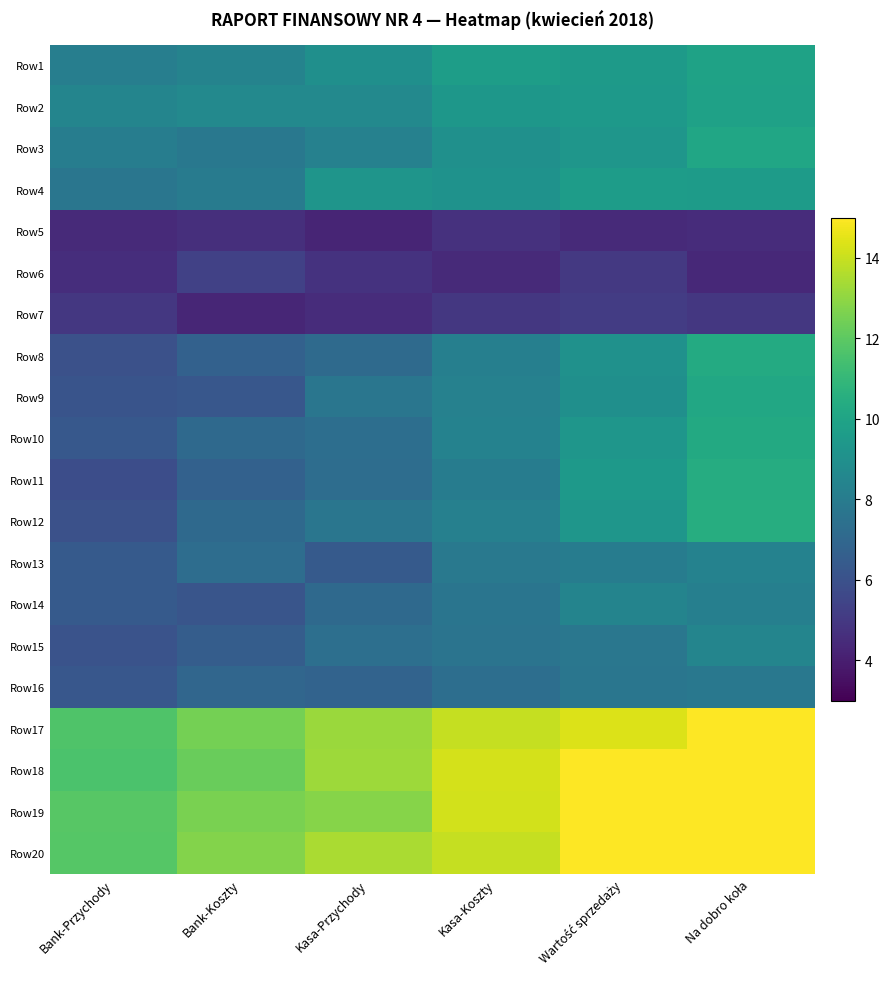

What is the spread (max minus min) of values at Kasa-Koszty?

9.8